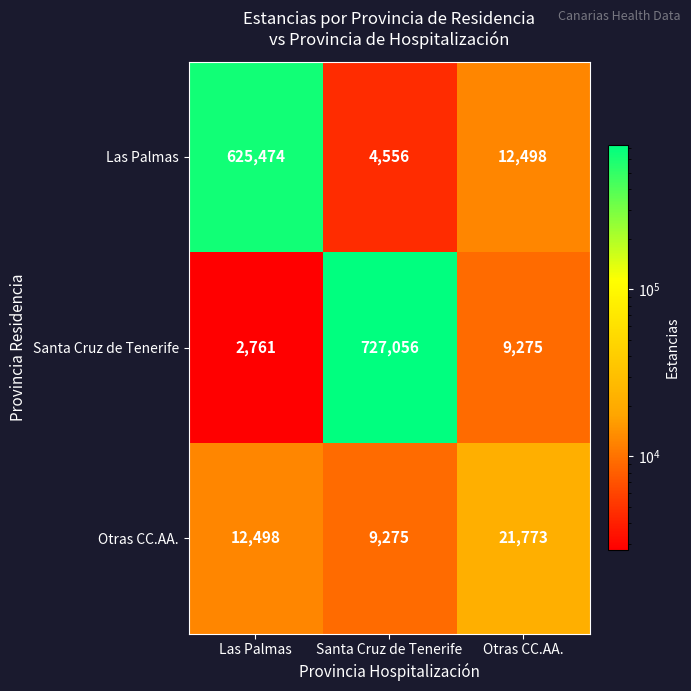

Rank the categories by Santa Cruz de Tenerife value from highest to lowest.

Santa Cruz de Tenerife, Otras CC.AA., Las Palmas